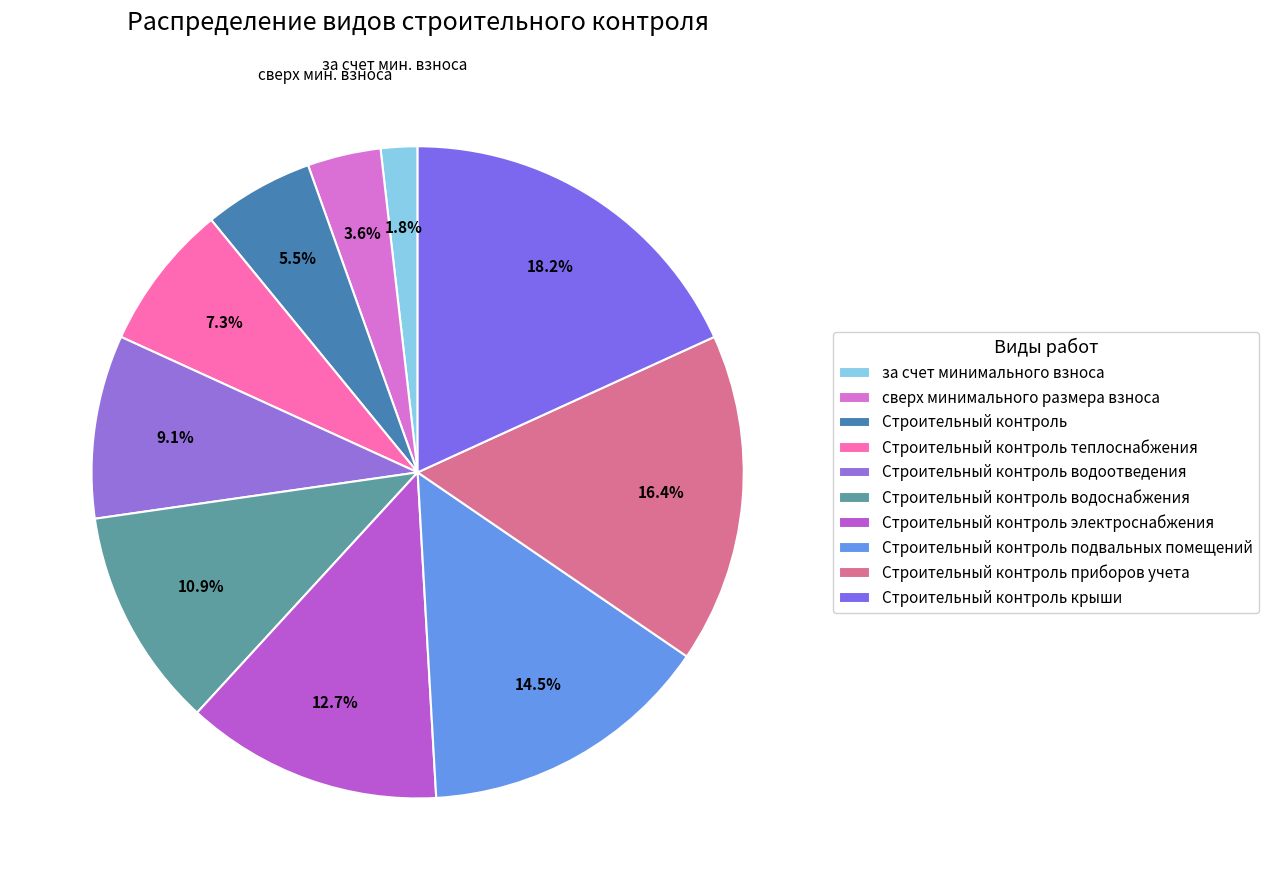

To the nearest percent, what portion does Строительный контроль подвальных помещений represent?

15%